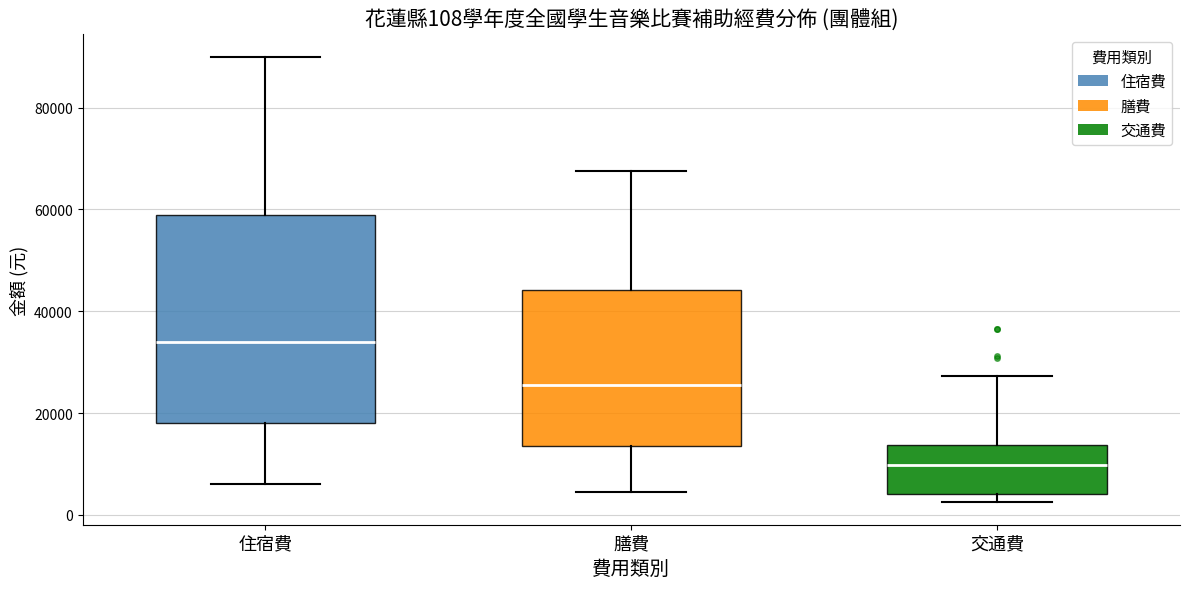

Comparing the boxes themselves (not the whiskers), which one is the tallest?

住宿費